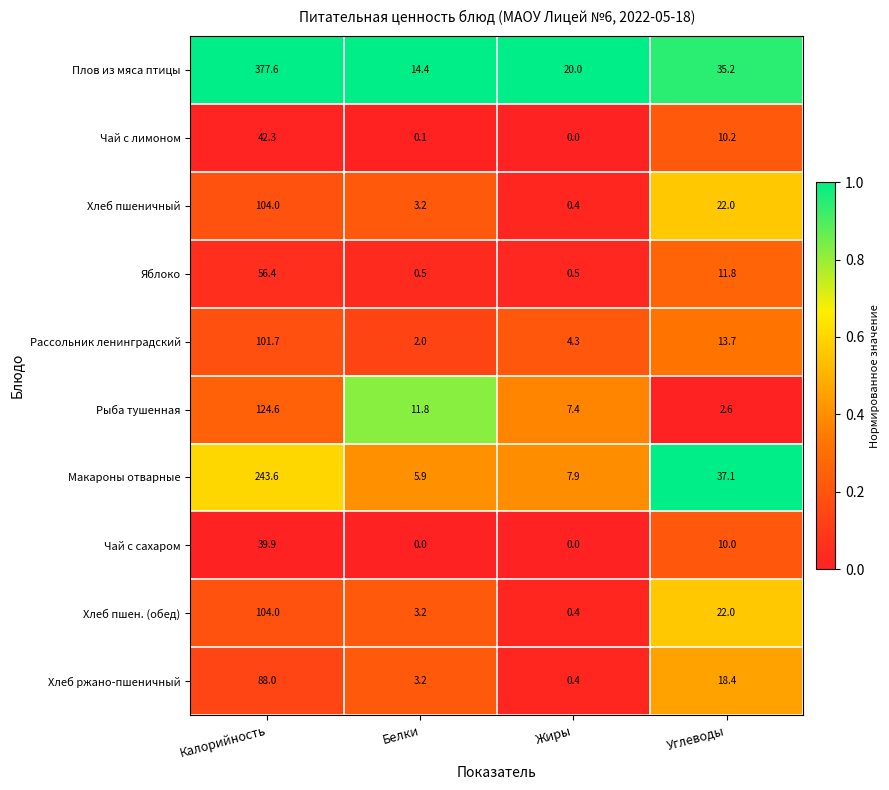

List the labels in order of Хлеб пшеничный value, smallest first.

Жиры, Белки, Углеводы, Калорийность